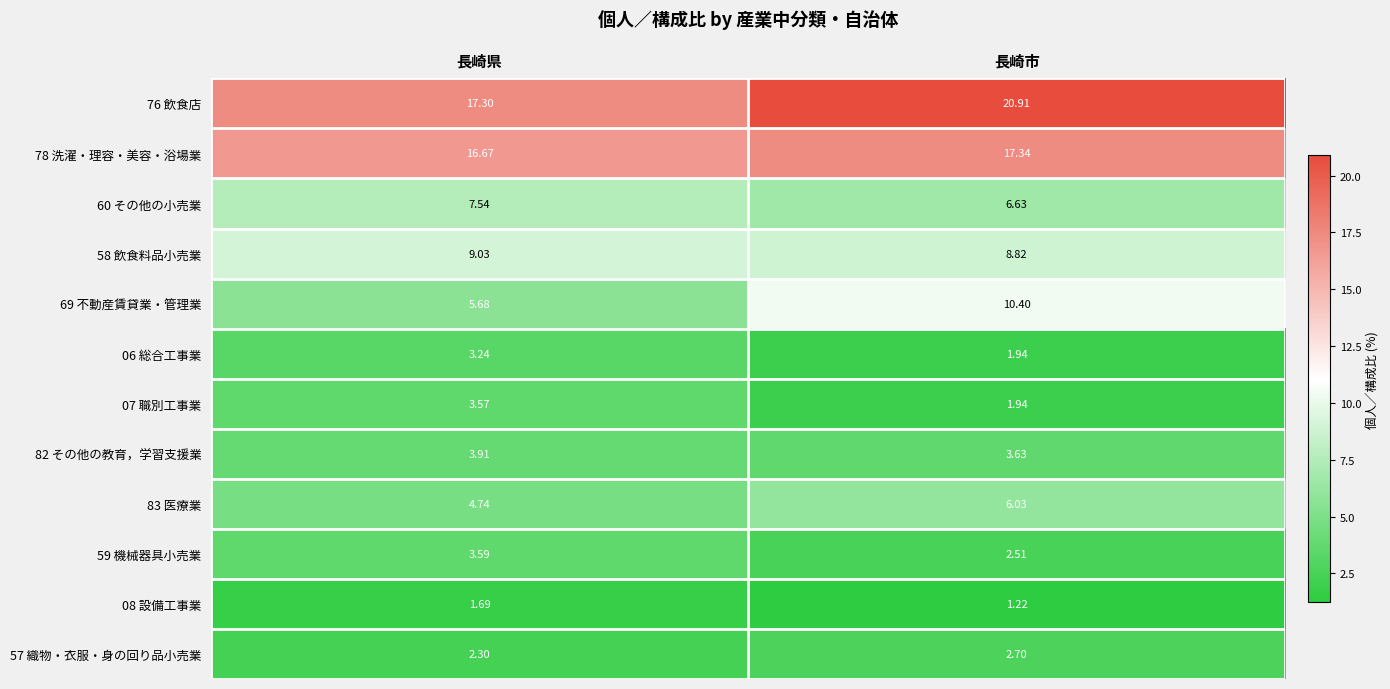

Is the value of 58 飲食料品小売業 at 長崎市 greater than the value of 69 不動産賃貸業・管理業 at 長崎県?

Yes